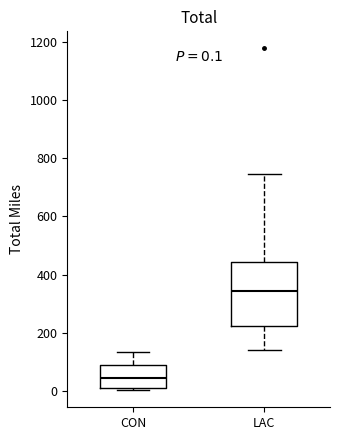

Which box has the highest median line?

LAC